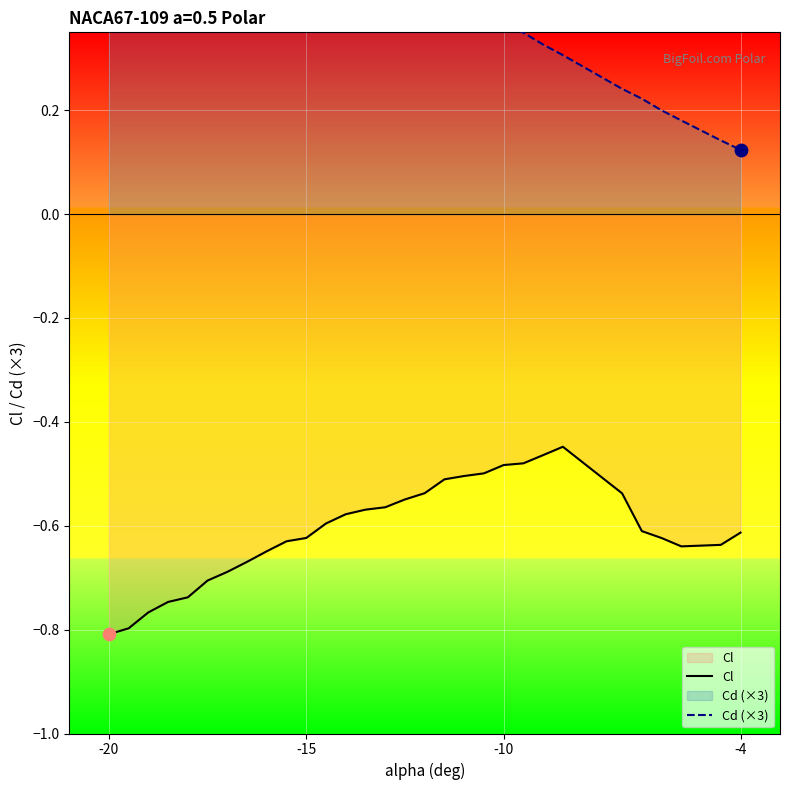

At which category is the sum across all series the highest?

-15